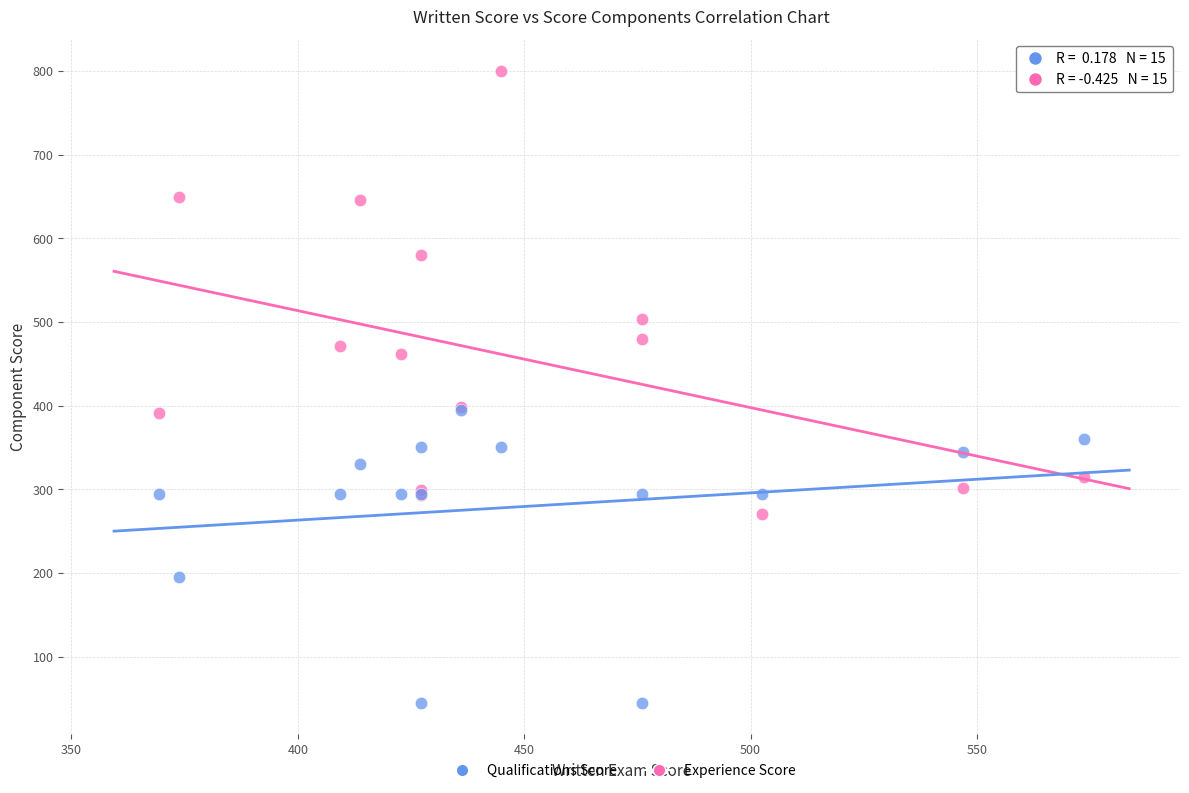

What are all the series names shown in the legend?

Qualifications Score, Experience Score